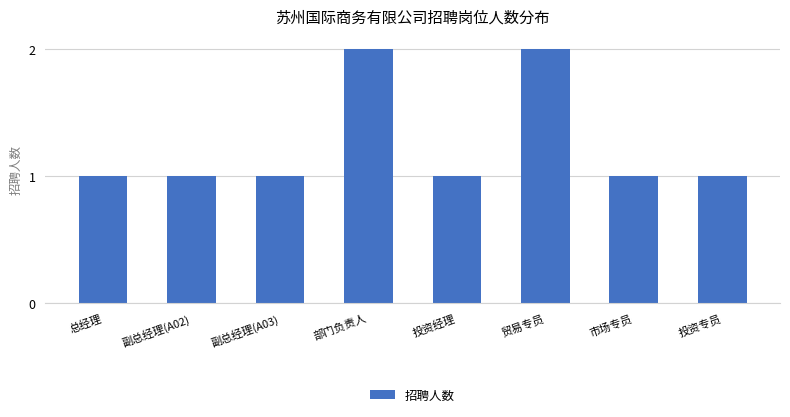

What is the difference between the maximum and minimum values?

1